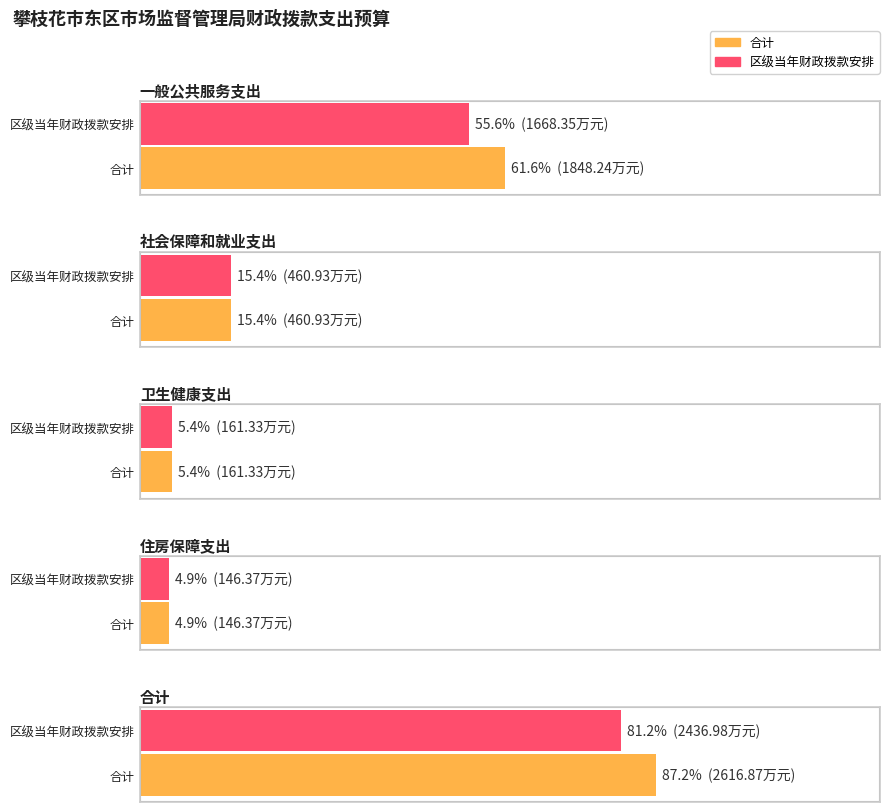

What is the sum of all 合计 values?

5233.7